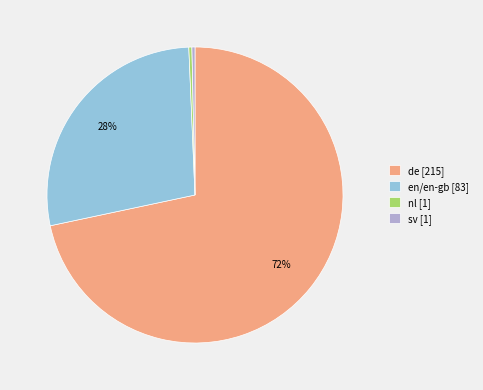

To the nearest percent, what is the combined percentage of de and nl?

72%